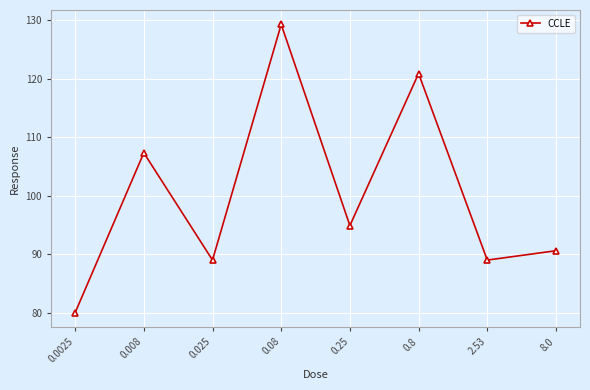

Which has a higher value, 0.08 or 0.8?

0.08